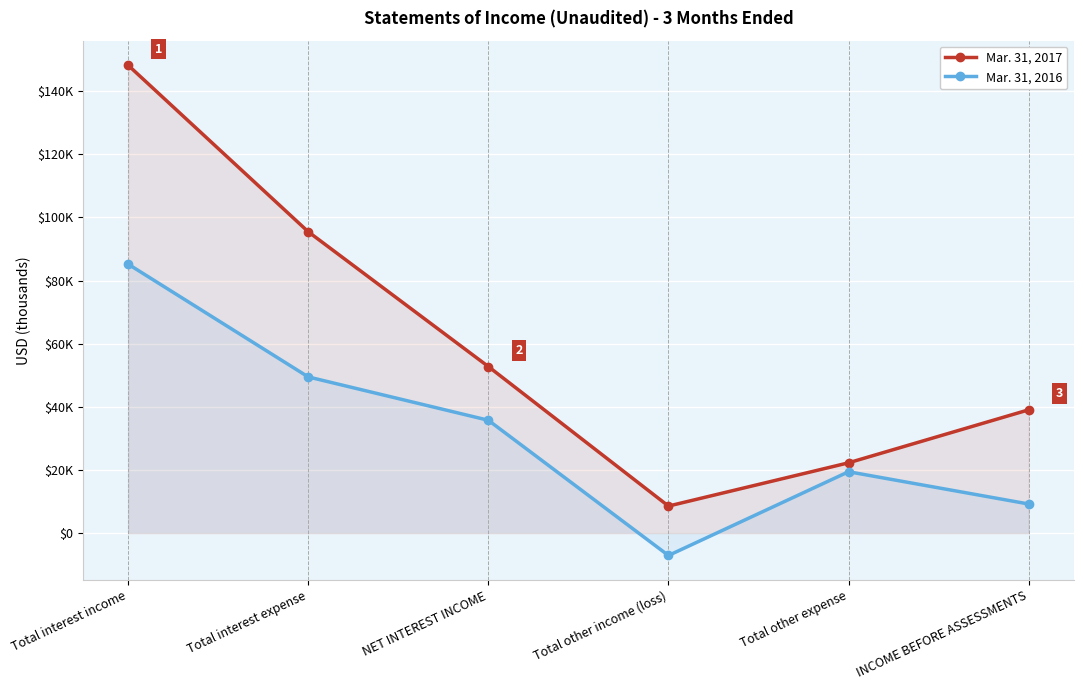

Reading left to right, transcribe all the data shown in this chart.

Mar. 31, 2017: Total interest income=148191	Total interest expense=95445	NET INTEREST INCOME=52746	Total other income (loss)=8557	Total other expense=22260	INCOME BEFORE ASSESSMENTS=39043
Mar. 31, 2016: Total interest income=85194	Total interest expense=49460	NET INTEREST INCOME=35734	Total other income (loss)=-7096	Total other expense=19430	INCOME BEFORE ASSESSMENTS=9208